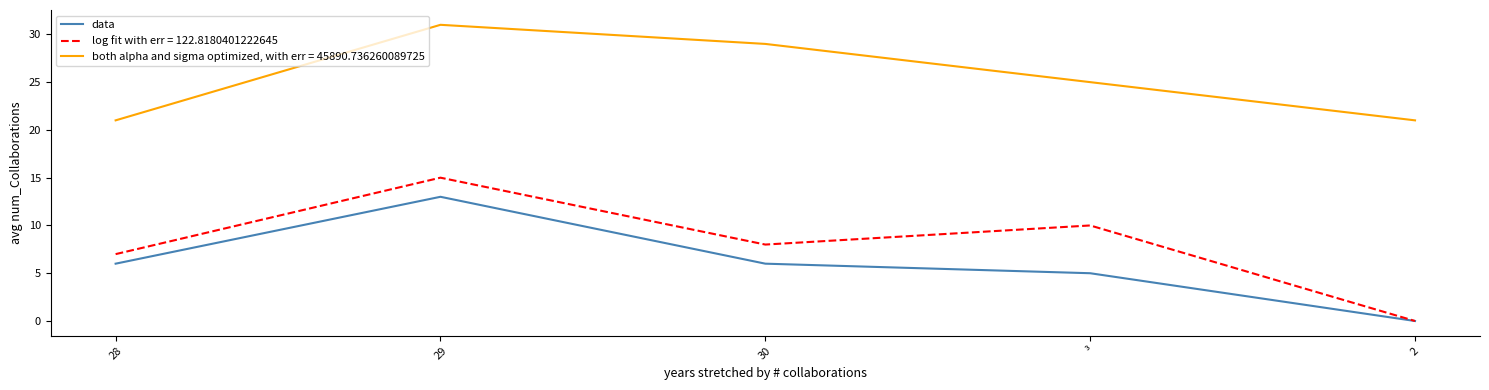

What position from the right is 28?

5